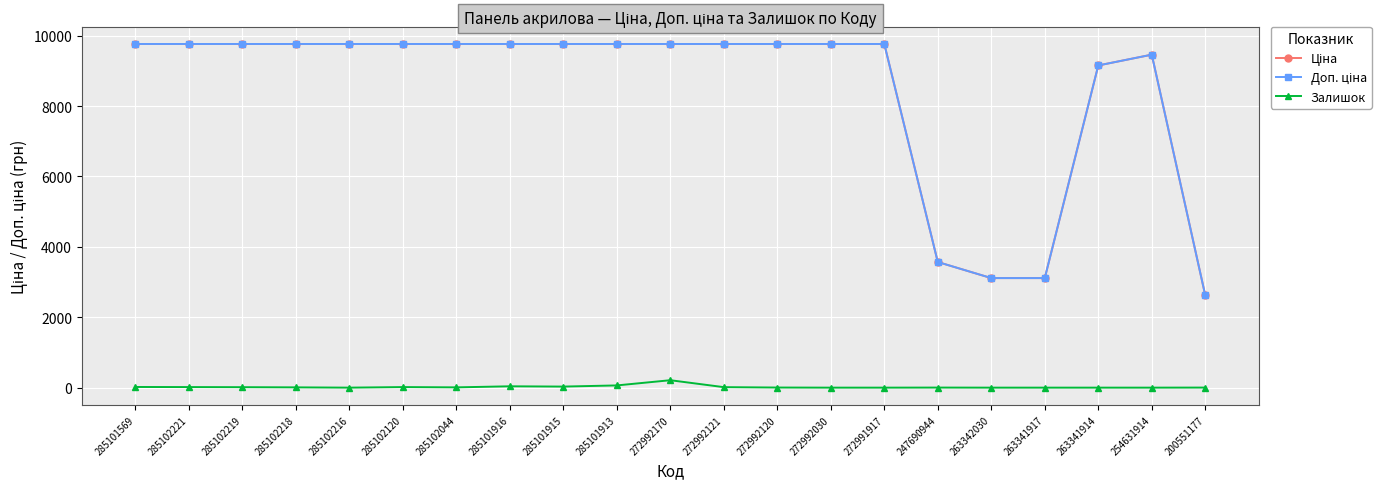

The Залишок series shows 0.0 at 263341917. True or false?

True